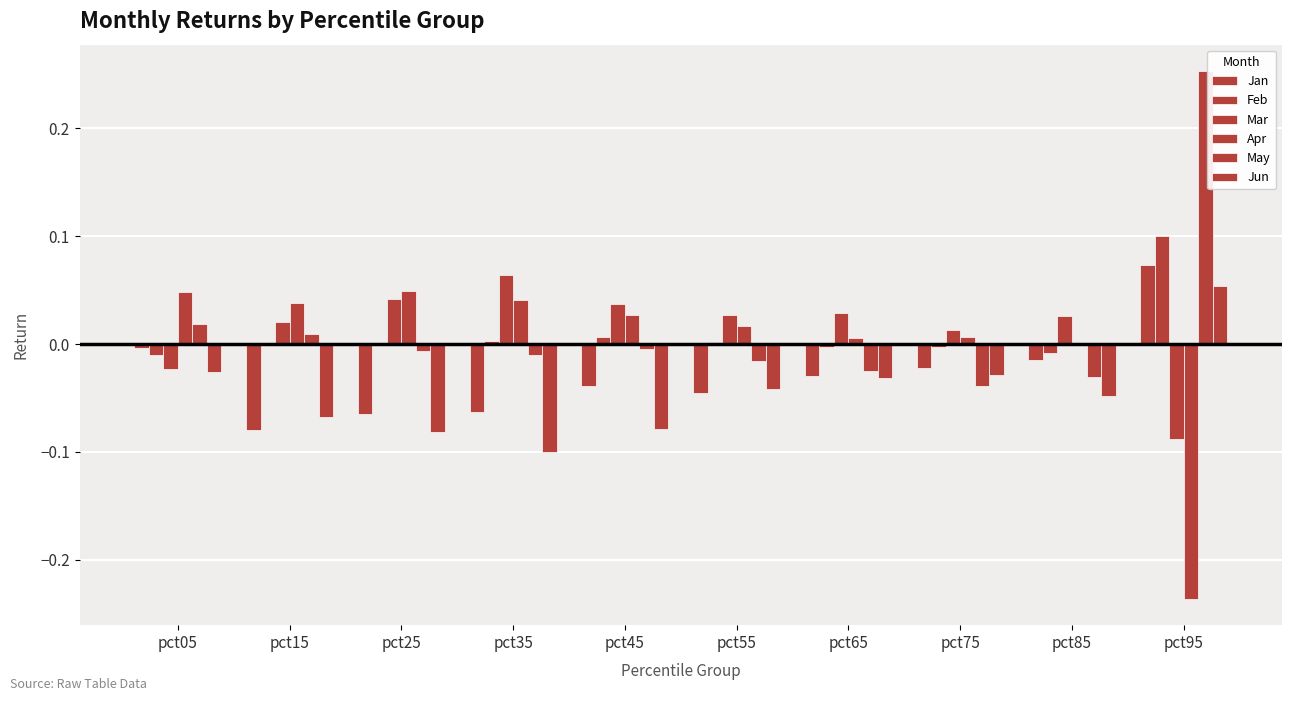

Does the chart contain stacked bars?

No